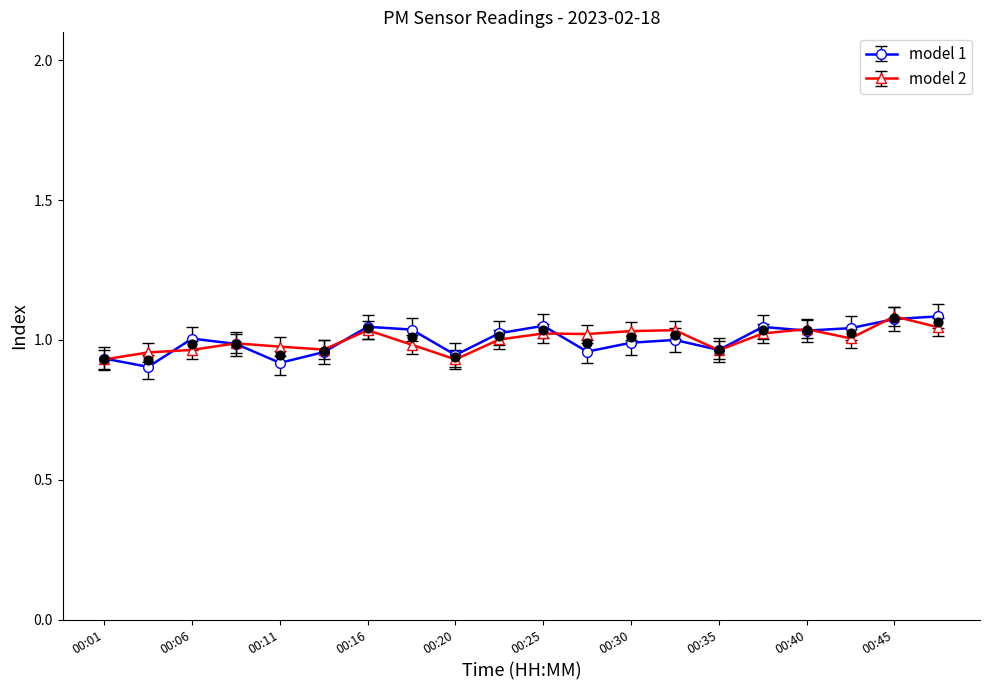

At which category is the sum across all series the highest?

00:45